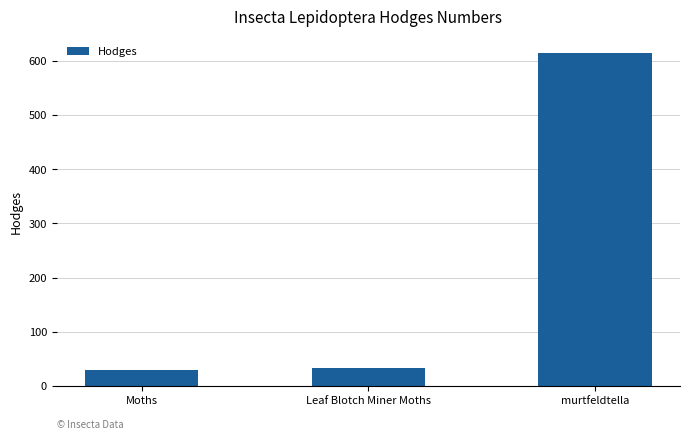

What is the difference between the maximum and minimum values?

585.0